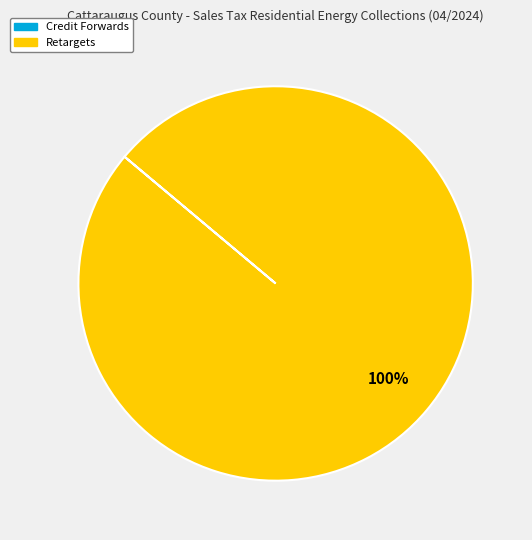

To the nearest percent, what is the average slice percentage?

50%